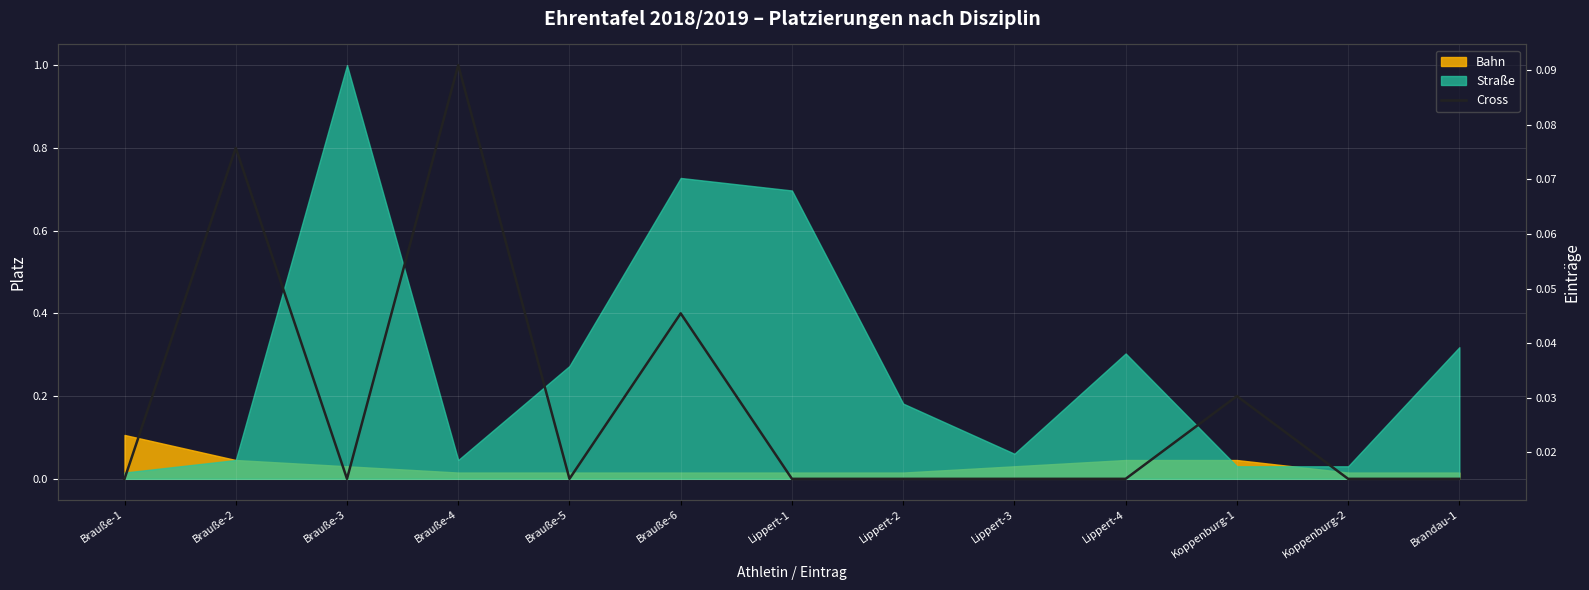

What is the label of the 3rd point from the right?

Koppenburg-1